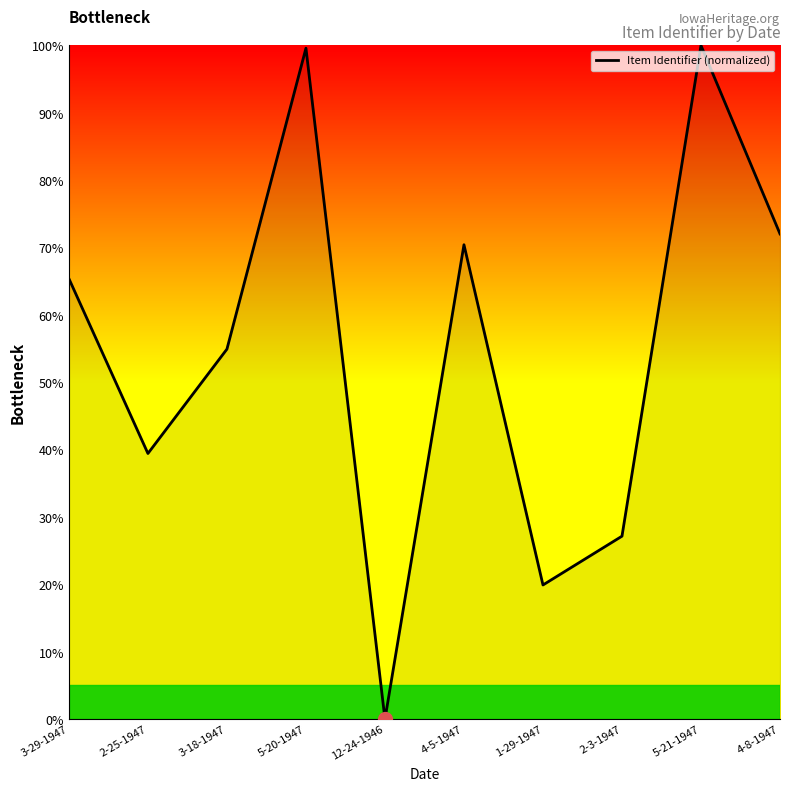

Reading left to right, extract all data points from this chart.

3-29-1947=65.4	2-25-1947=39.4	3-18-1947=54.9	5-20-1947=99.6	12-24-1946=0.0	4-5-1947=70.4	1-29-1947=19.9	2-3-1947=27.2	5-21-1947=100.0	4-8-1947=72.0